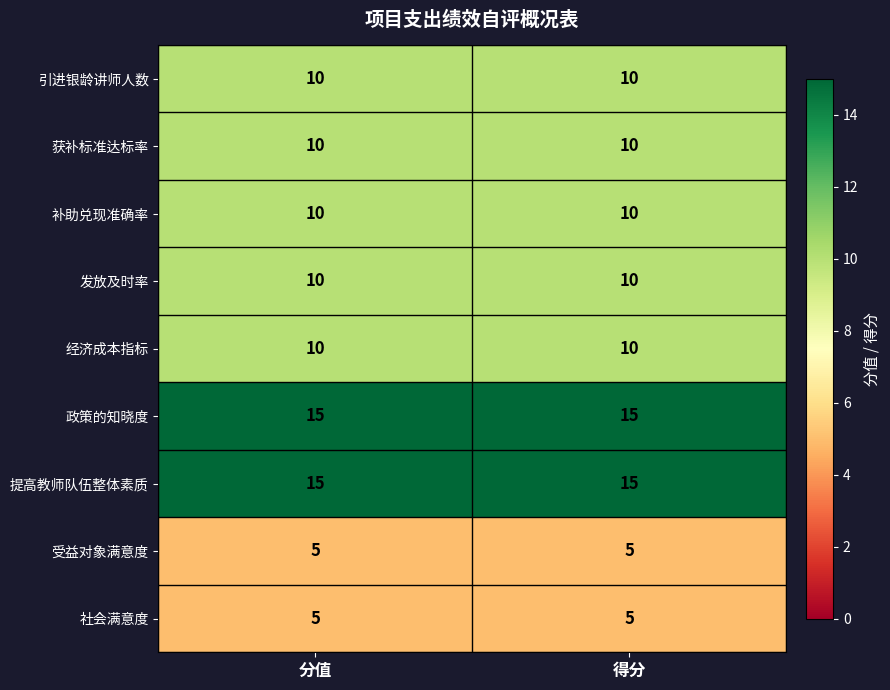

What is the highest value of the 经济成本指标 series?

10